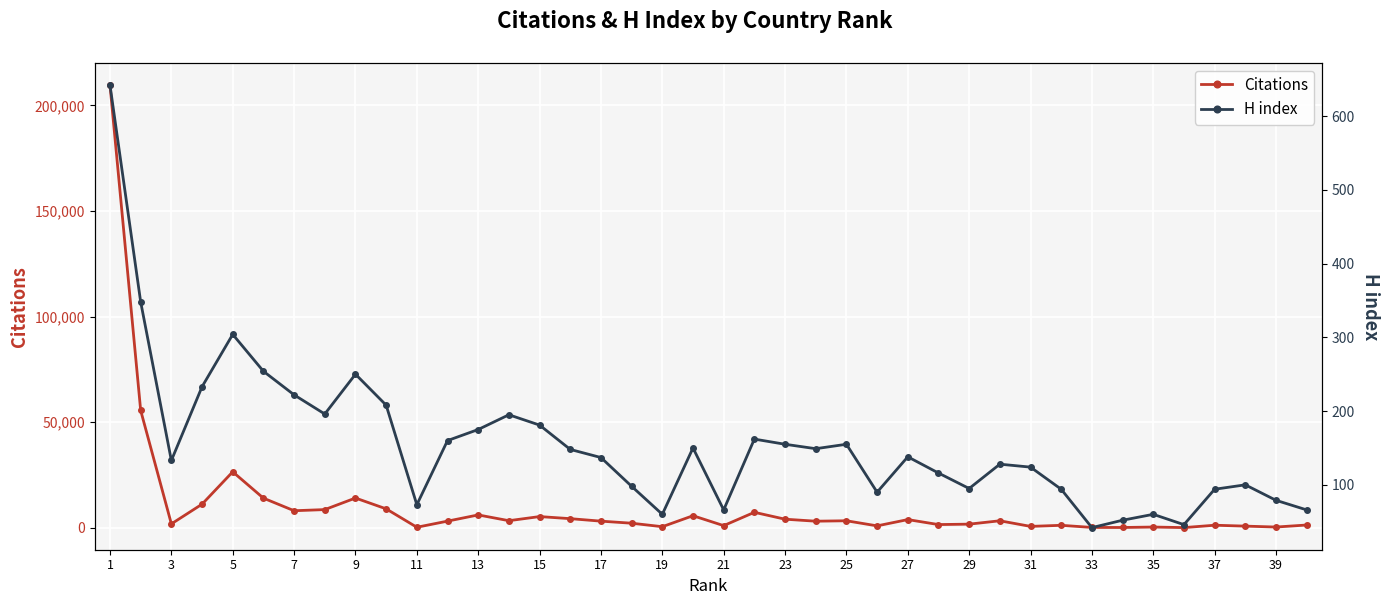

At which category does Citations reach its first local valley?

3